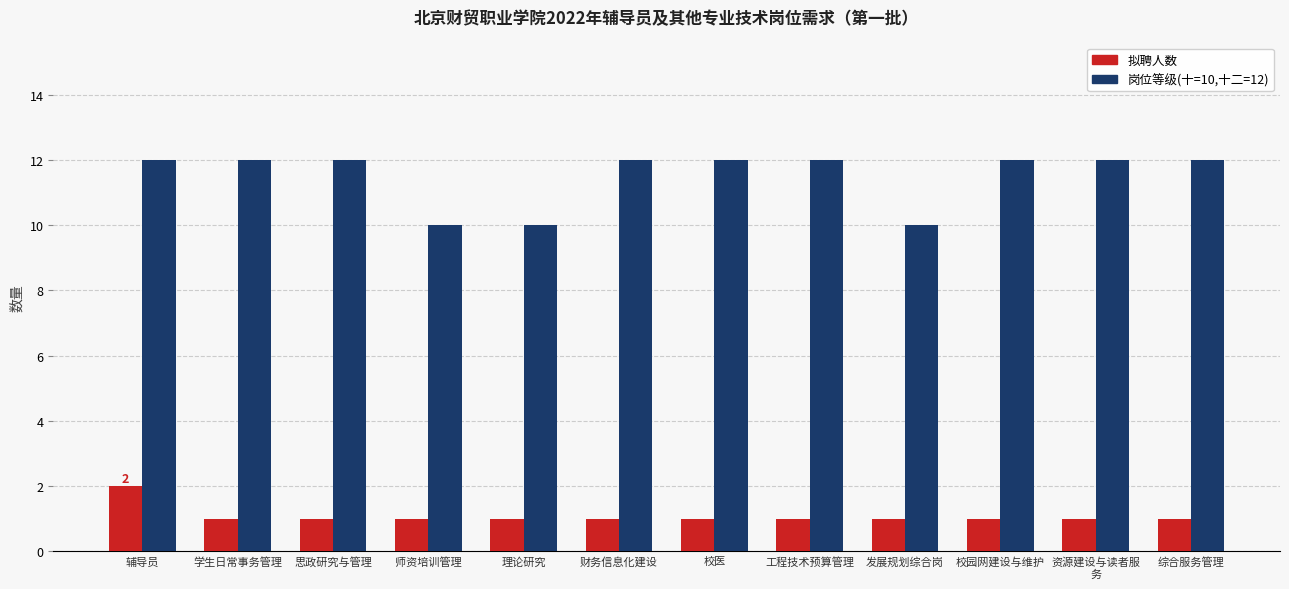

The 拟聘人数 series shows 1 at 资源建设与读者服
务. True or false?

True